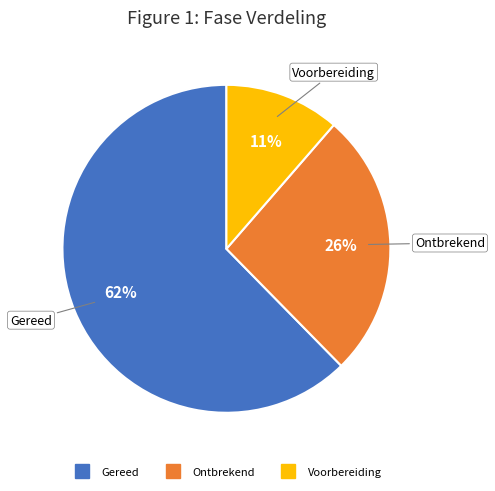

Does Gereed account for over 50% of the chart?

Yes